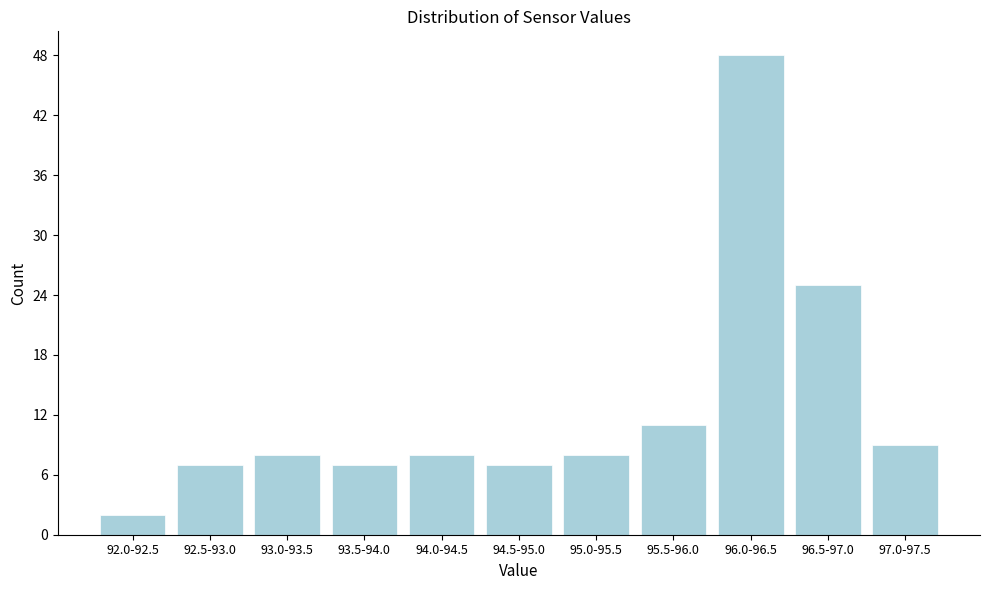

Reading right to left, what are all the values shown in this chart?

9	25	48	11	8	7	8	7	8	7	2